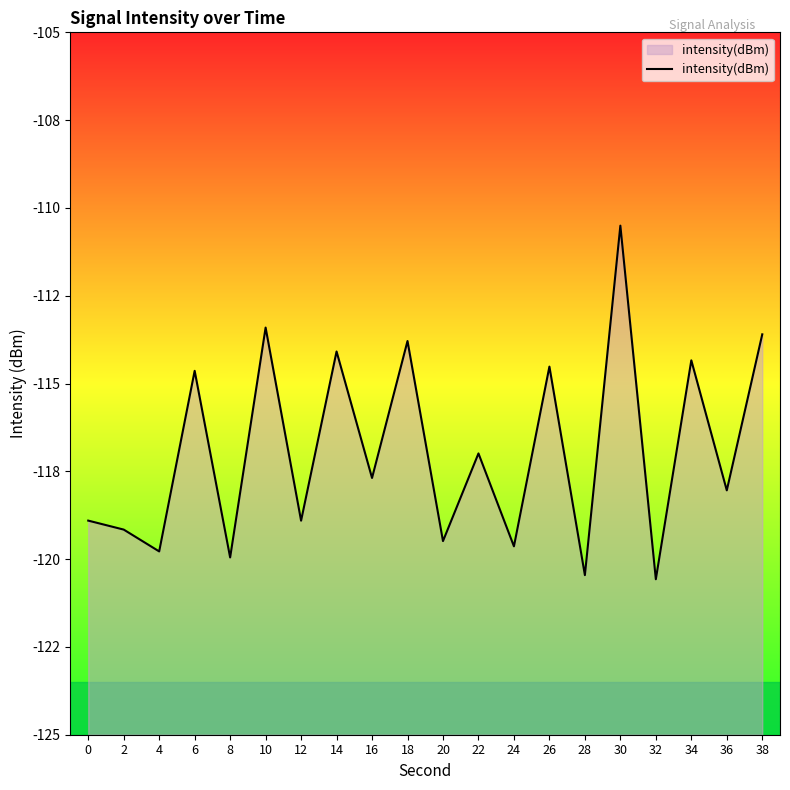

What is the value of the 4th point from the left?

-114.6